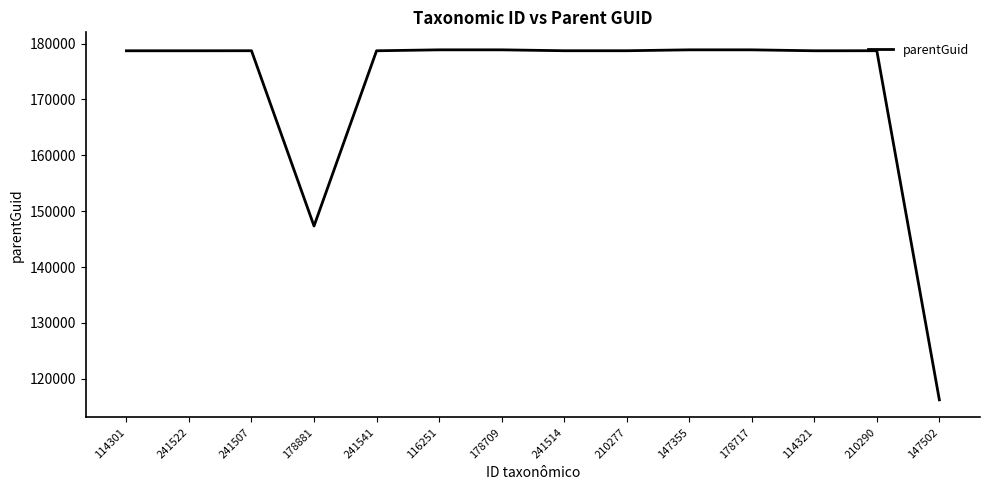

True or false: the data shows 178878 at 178709.

True